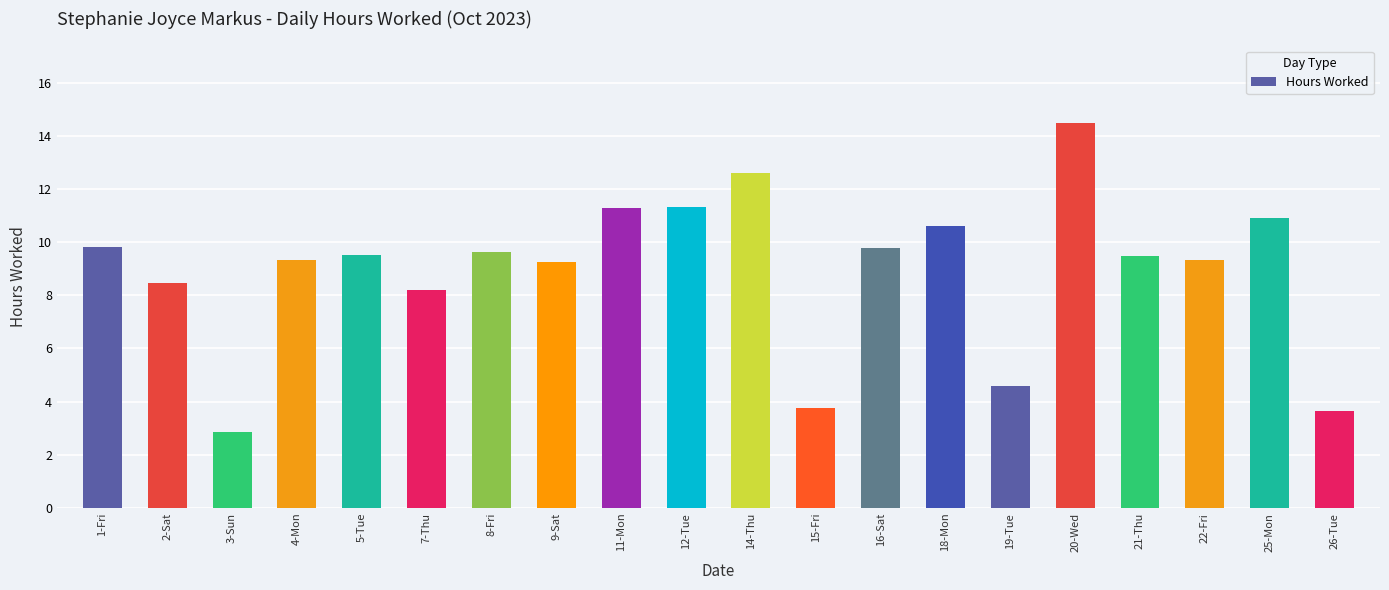

The chart shows a value of 5.5 at 22-Fri. True or false?

False